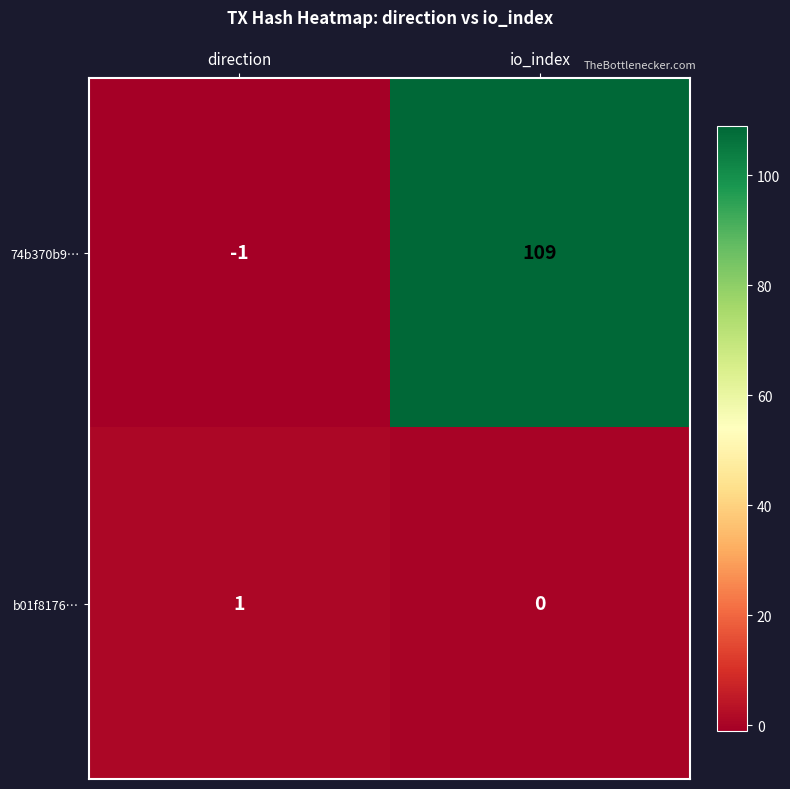

What is the maximum value shown in the chart?

109